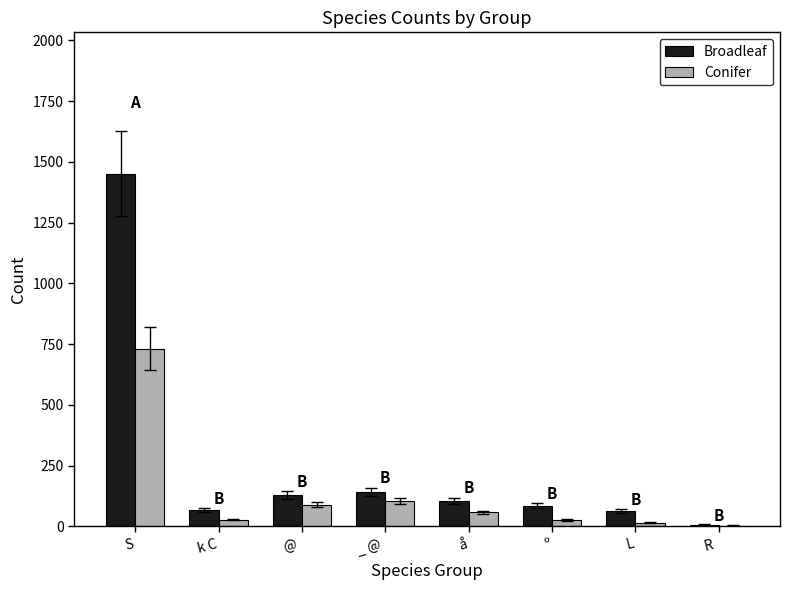

At which category is the sum across all series the highest?

S